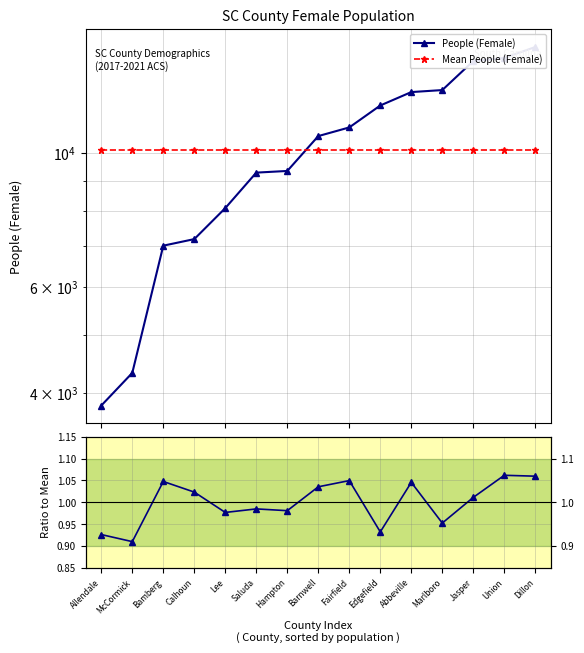

List the series in order of their peak value, lowest first.

Value (Percent), Mean People (Female), People (Female)